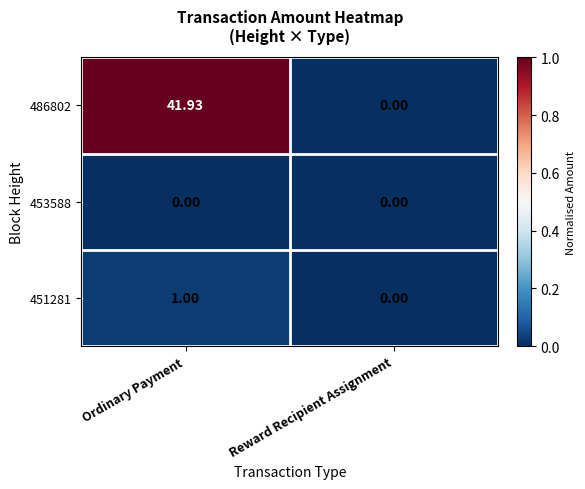

Where does the 486802 series first go above 41?

Ordinary Payment